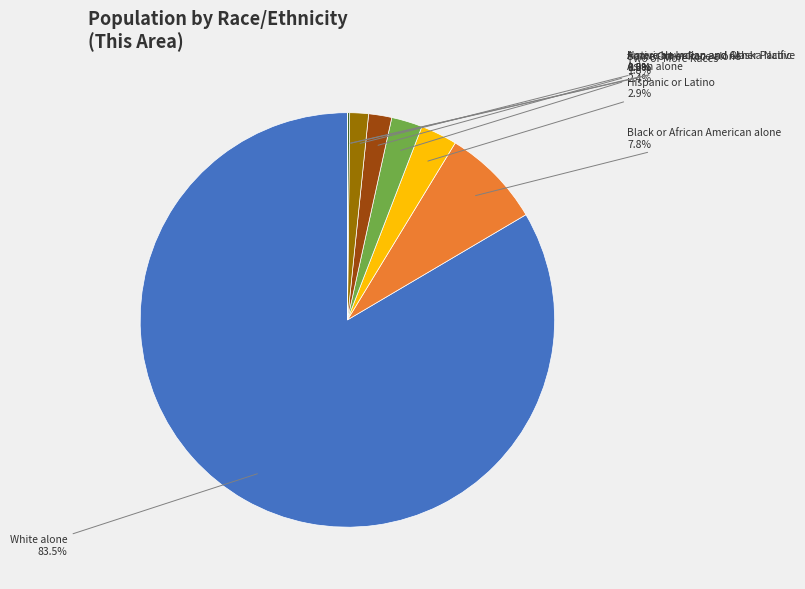

Is there a majority slice in this chart?

Yes